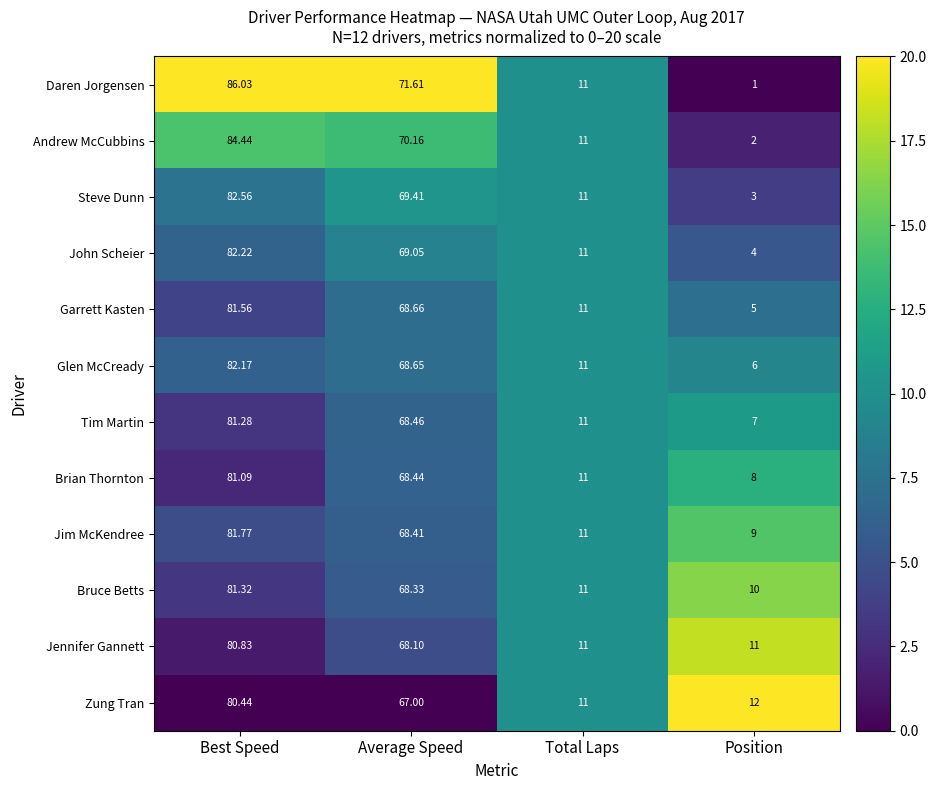

How many data points does each series have?

4